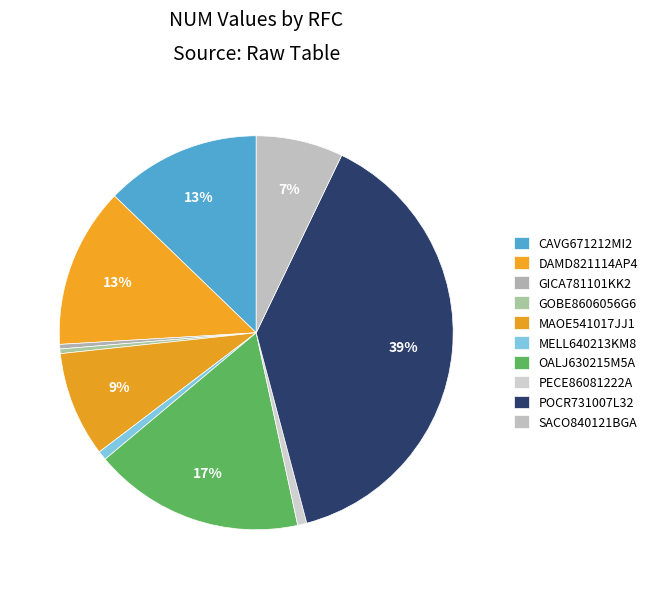

How many segments does this pie chart have?

10